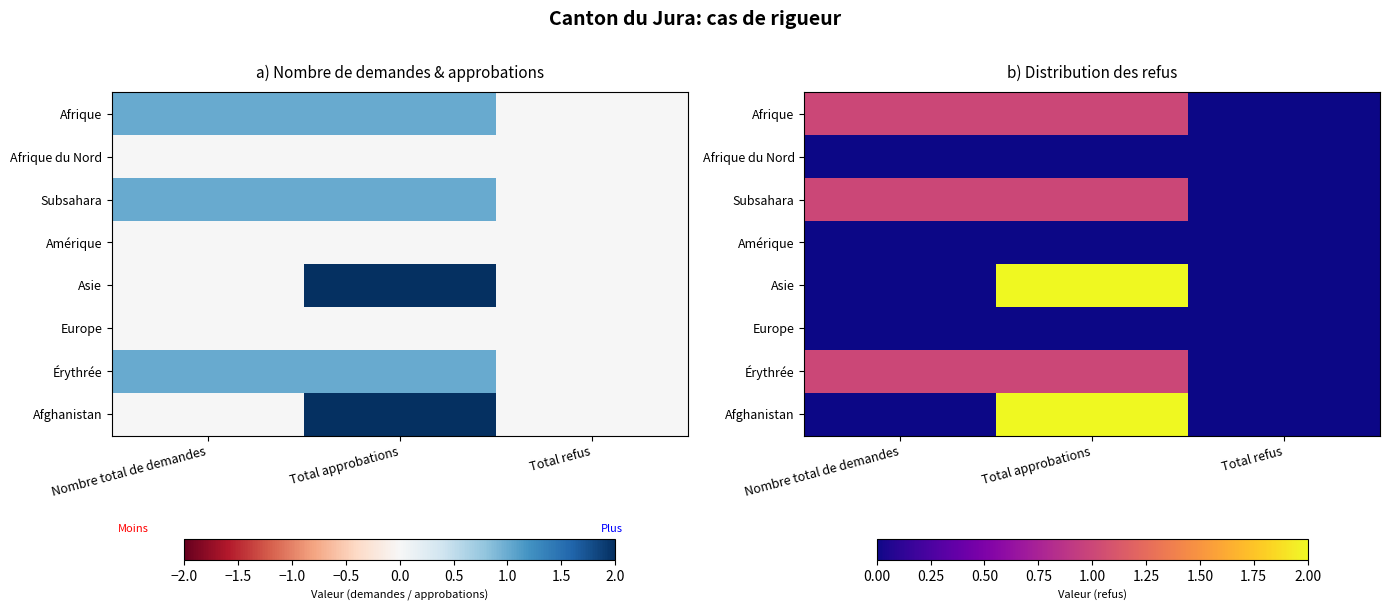

List the labels in order of Afrique du Nord value, smallest first.

Nombre total de demandes, Total approbations, Total refus